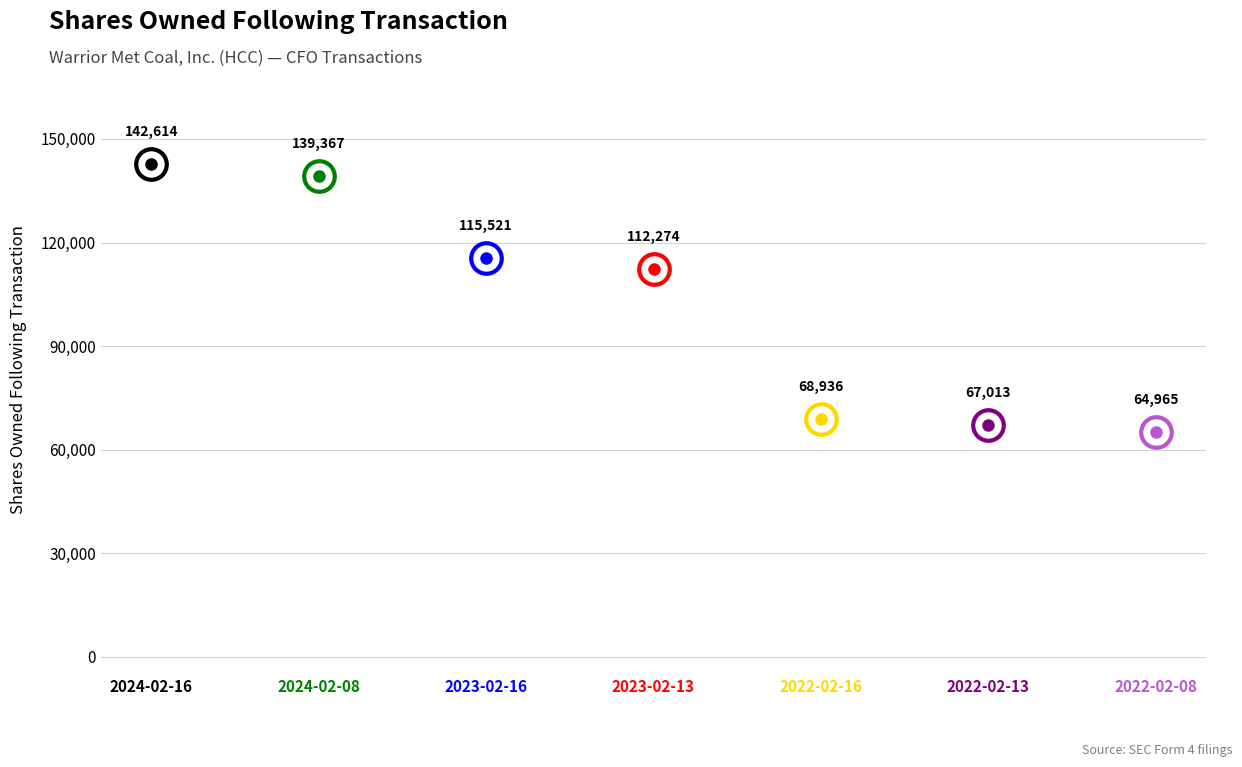

The value of sharesOwnedFollowingTransaction at 2024-02-16 is 142614. True or false?

True